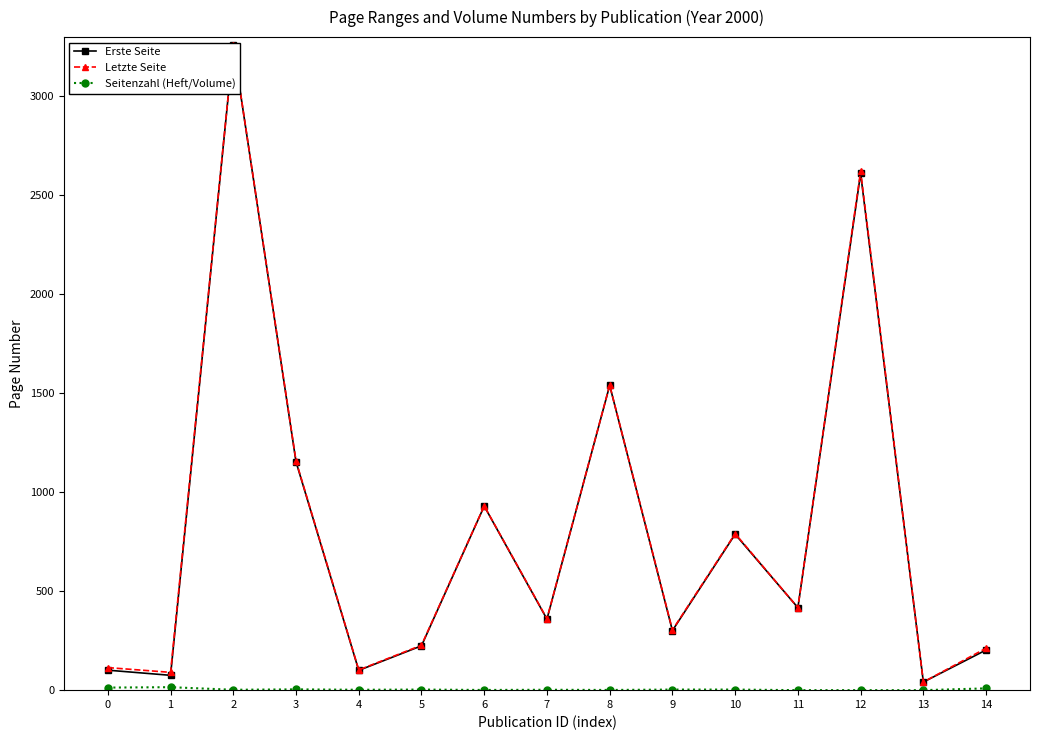

How many data points in Seitenzahl (Heft/Volume) are above 2?

7